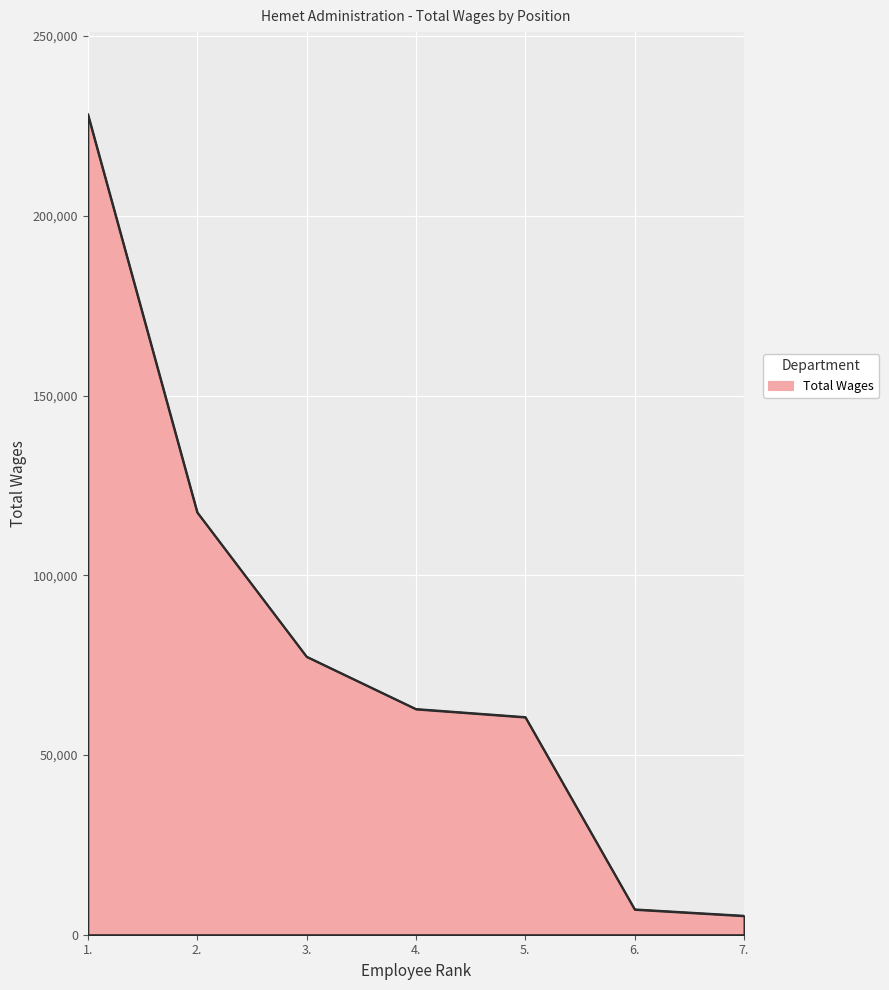

What is the change in value from 2. to 6.?

-110476